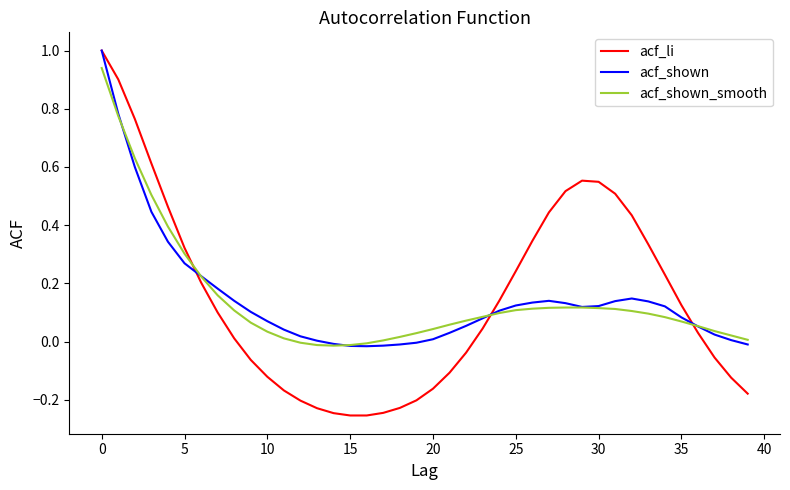

After their last crossing, which series has the higher values: acf_li or acf_shown_smooth?

acf_shown_smooth